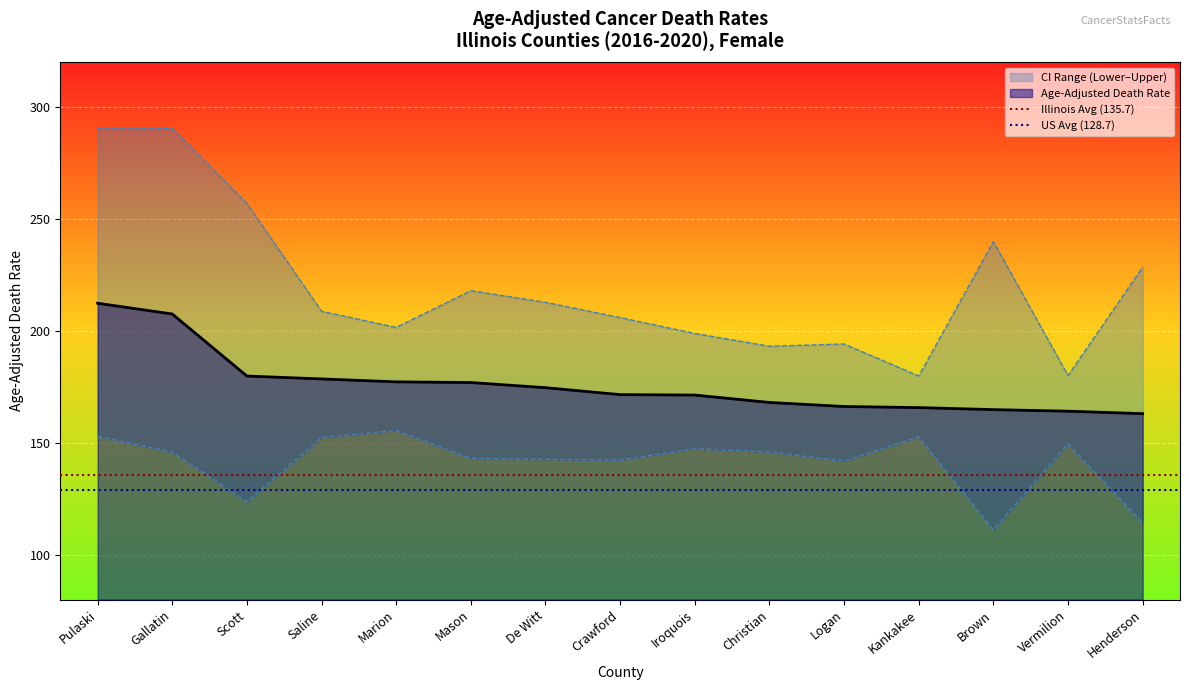

What is the approximate value of Age-Adjusted Death Rate at Henderson?

163.0